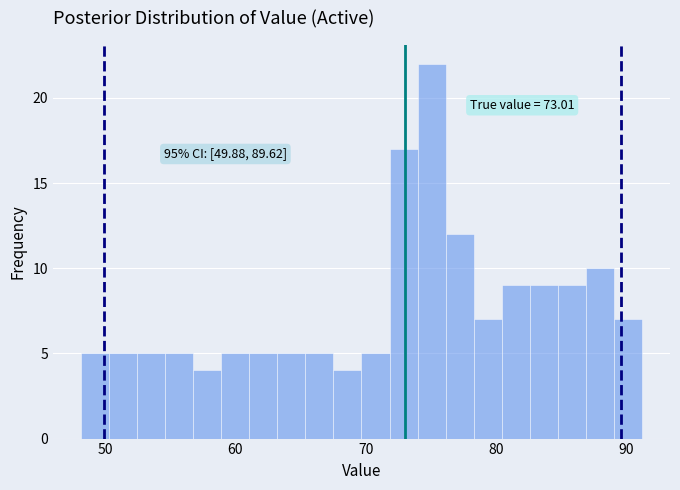

Around what value on the x-axis is the tallest bar? Give the approximate position of its centre, as read against the axis.

75